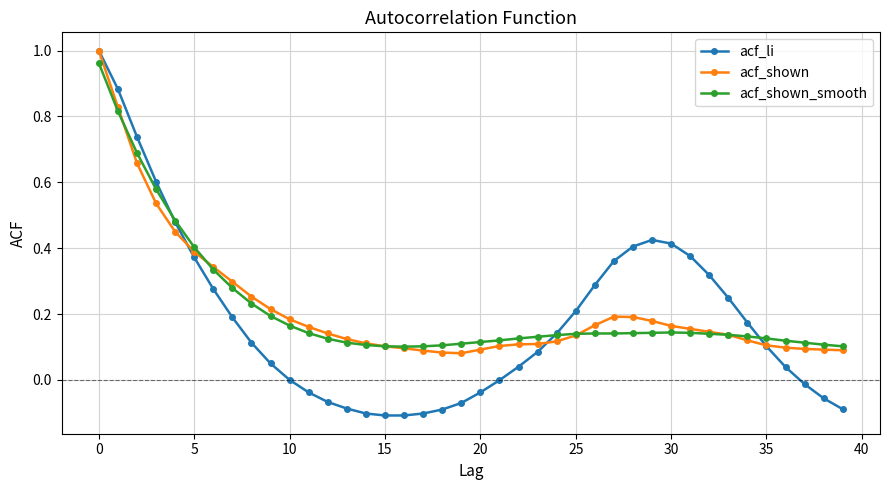

Which series has the largest range (max minus min)?

acf_li